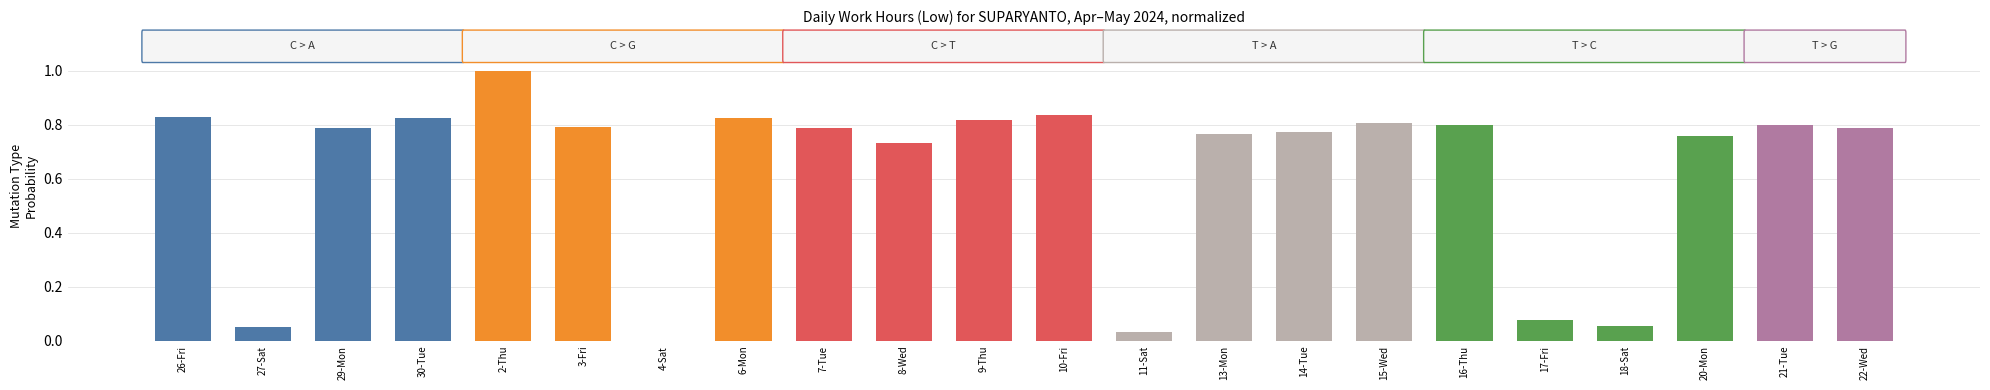

At which label is the value closest to 0?

4-Sat